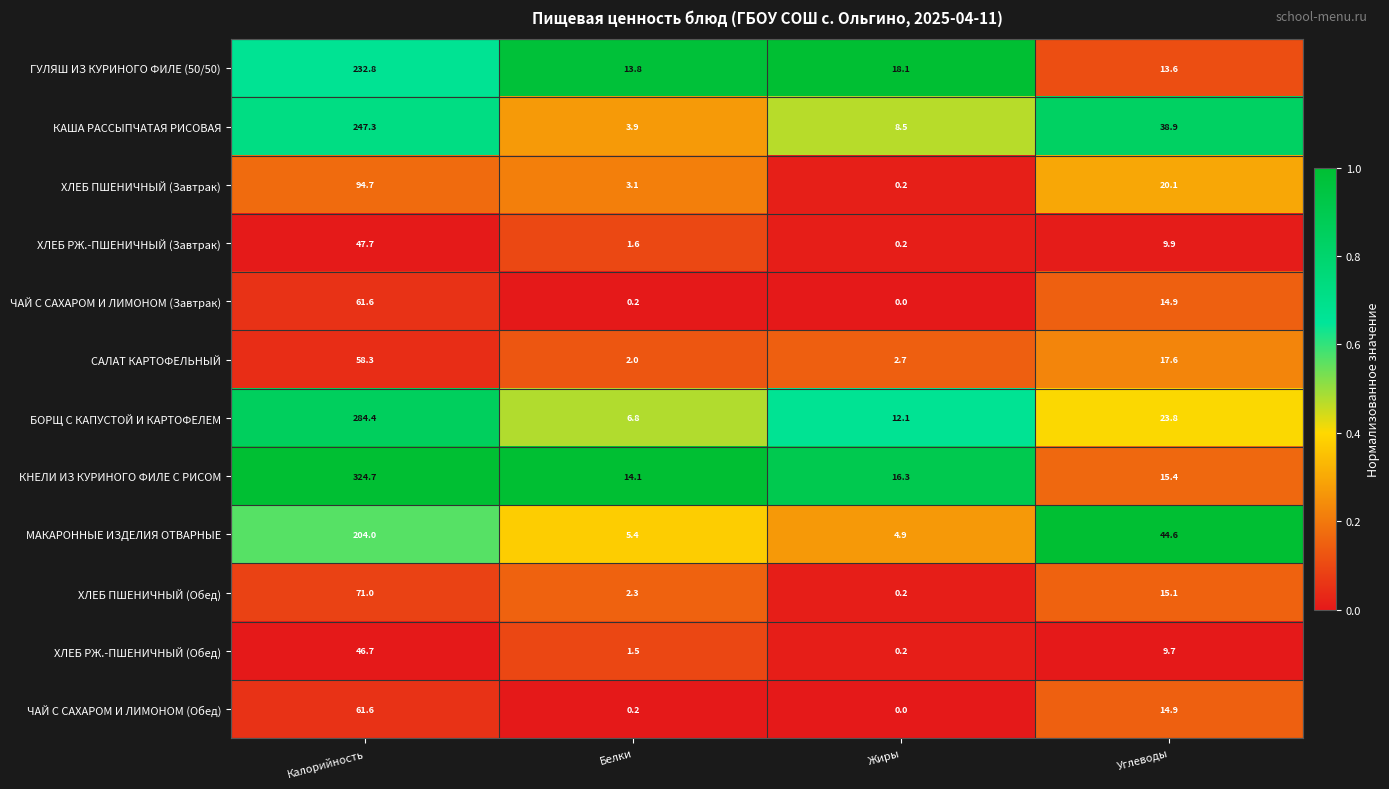

How many series are shown in this chart?

12